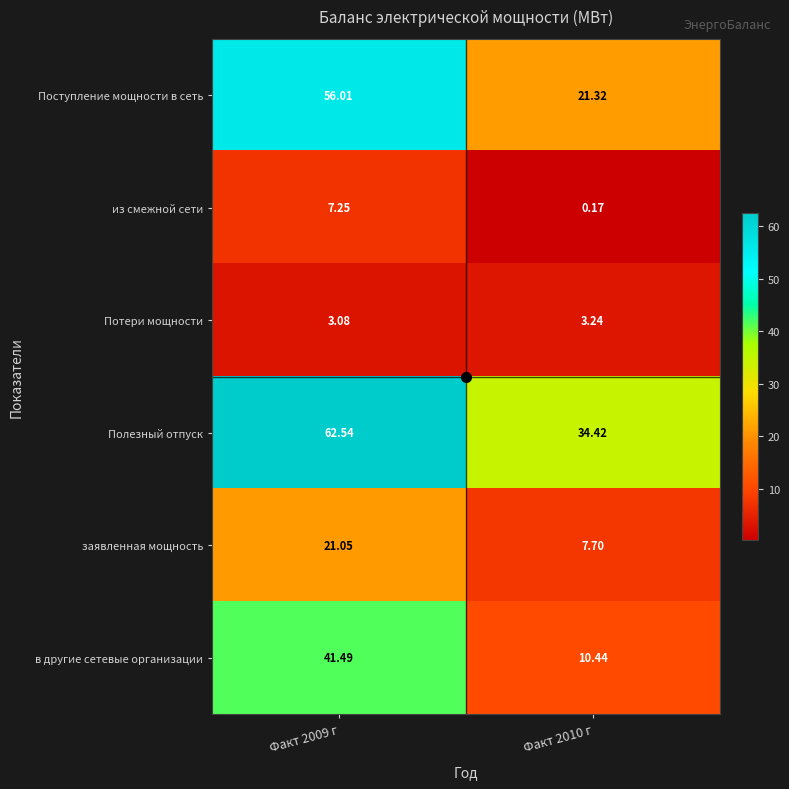

At Факт 2010 г, list the series in order from largest to smallest.

Полезный отпуск, Поступление мощности в сеть, в другие сетевые организации, заявленная мощность, Потери мощности, из смежной сети